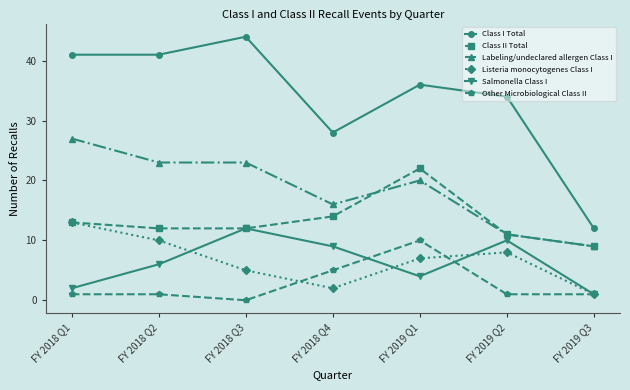

How many categories are shown in the chart?

7